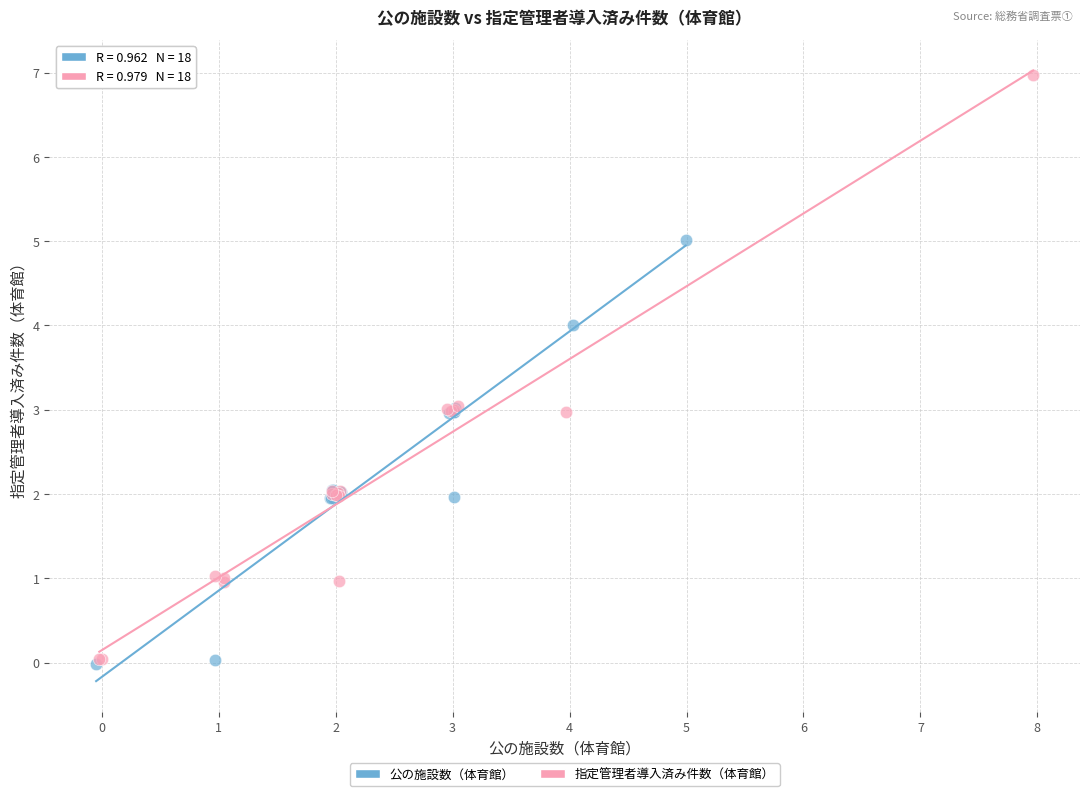

Which series contains the highest Y value?

指定管理者導入済み件数（体育館）